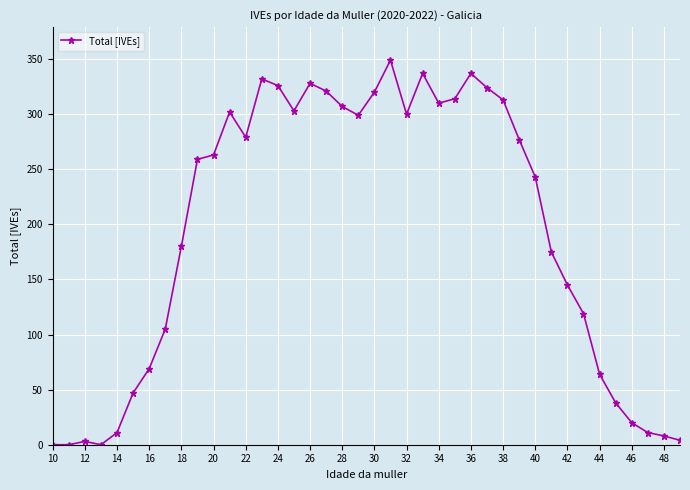

How many distinct data groups are displayed?

1